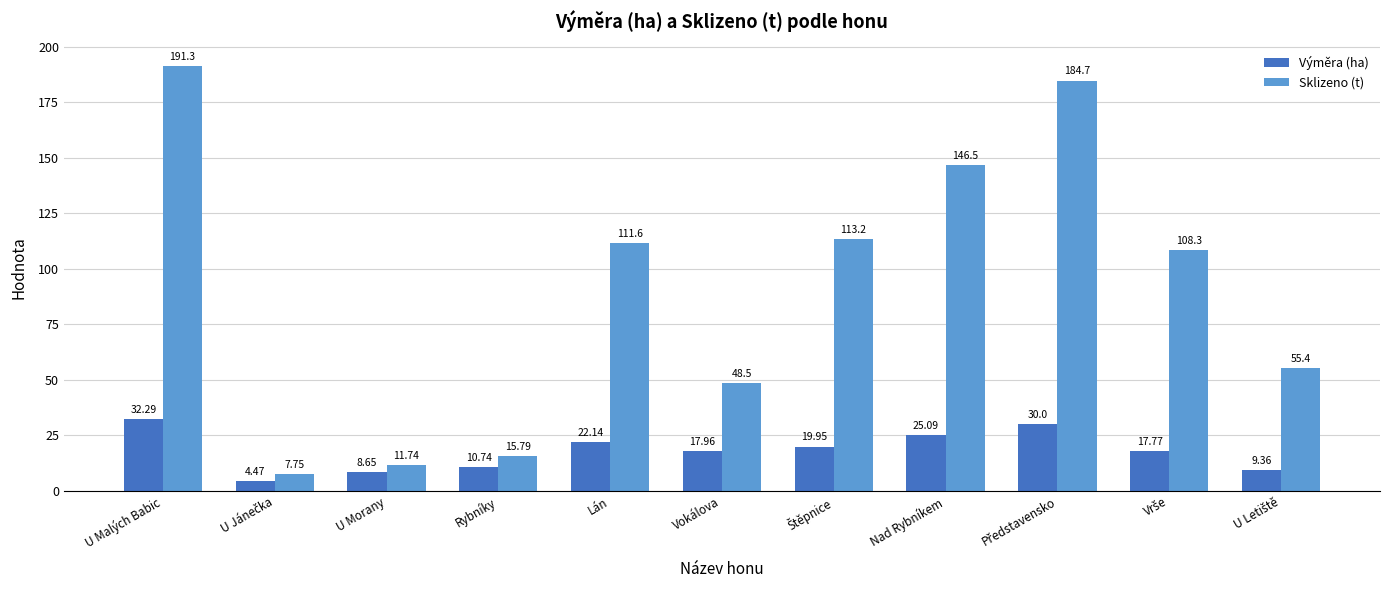

At how many categories does at least one series exceed 71?

6